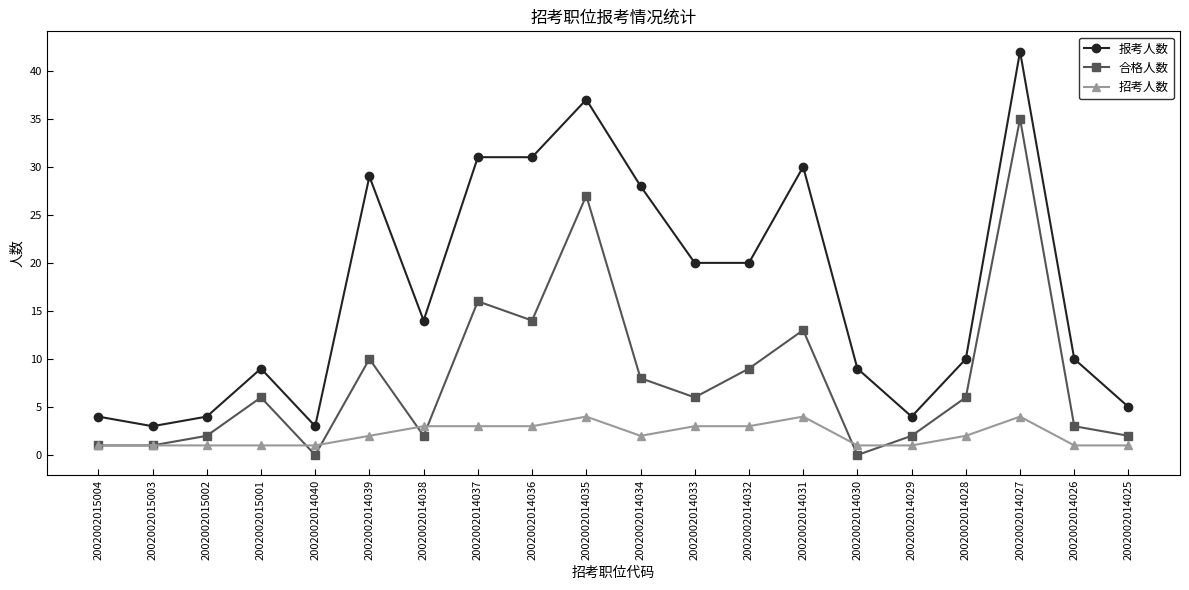

Which series has the largest total across all categories?

报考人数